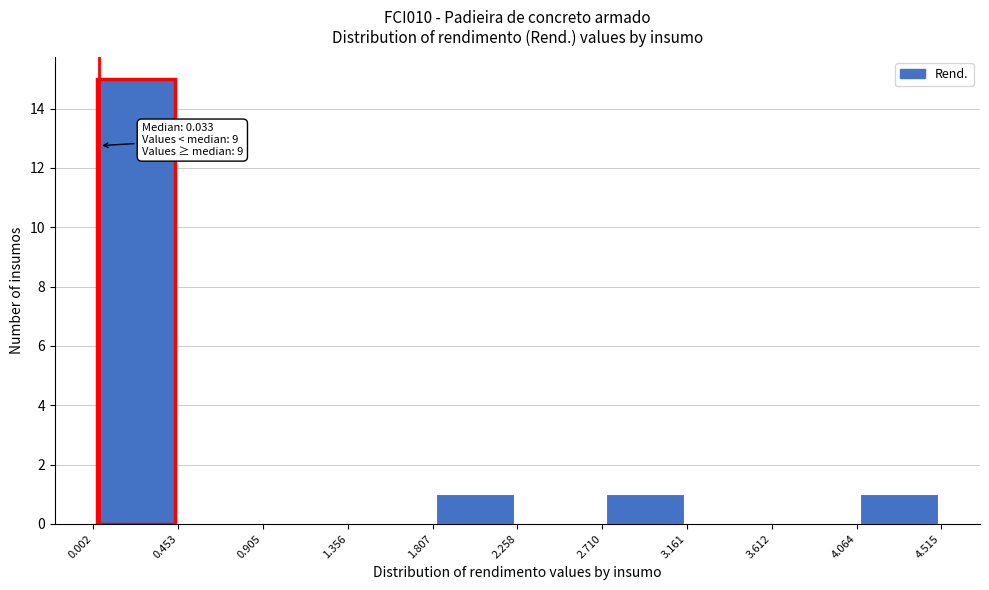

Which range on the x-axis has the tallest bar?

0.002 to 0.453